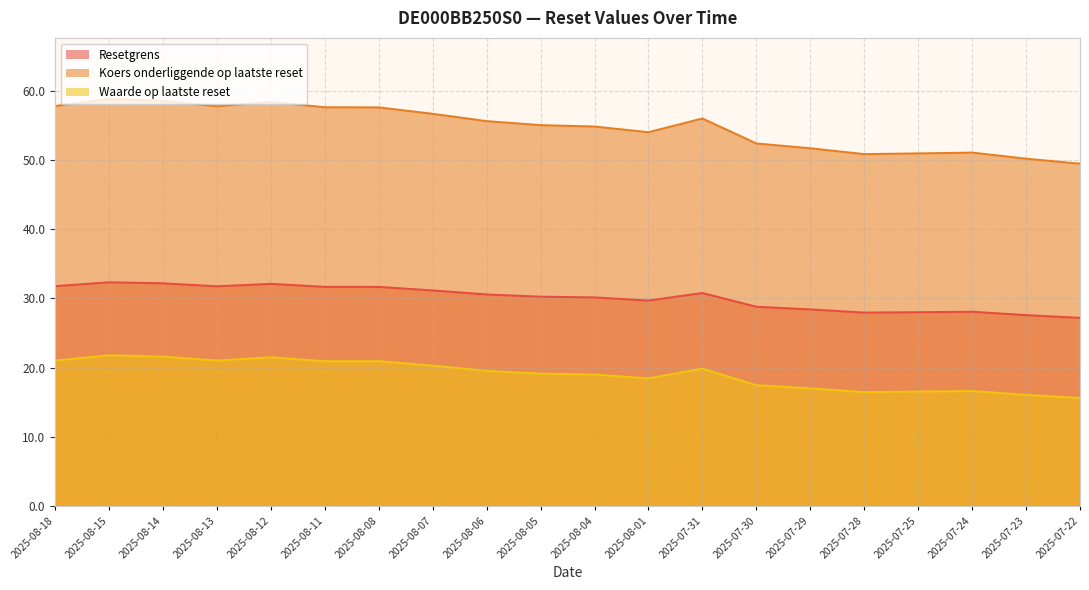

Is it true that Koers onderliggende op laatste reset equals 57.6 at 2025-08-11?

True